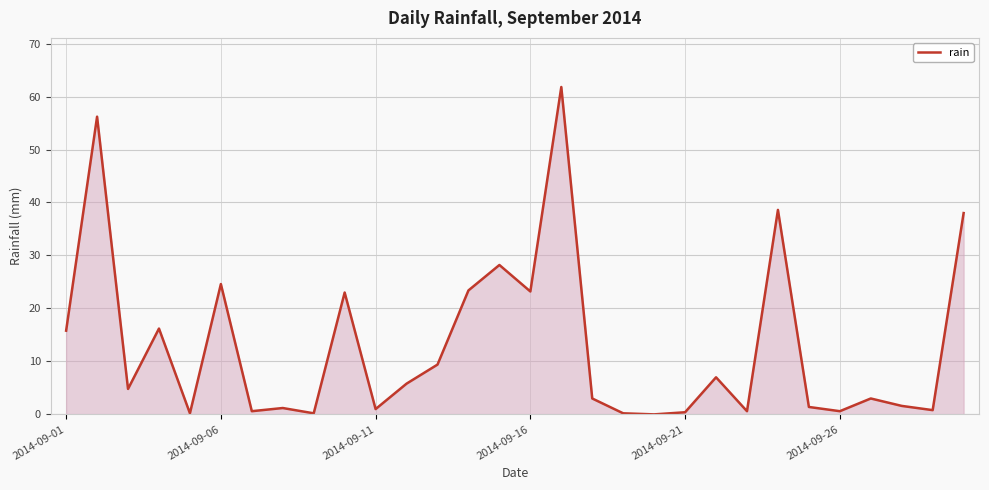

What is the greatest value displayed?

61.8